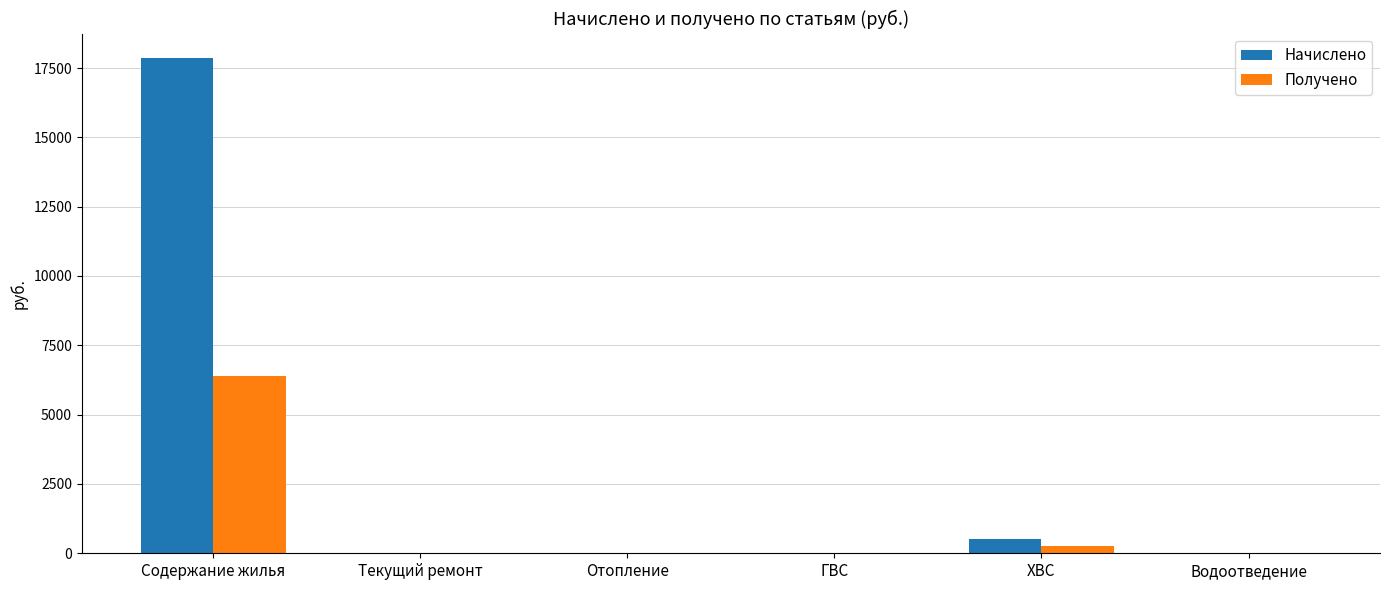

At which category does the chart reach its peak across all series?

Содержание жилья